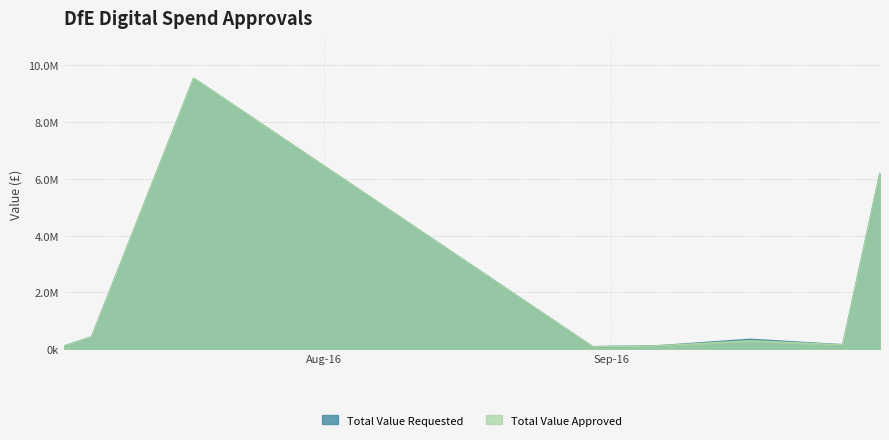

At which category does Total Value Requested reach its first local peak?

2016-07-18